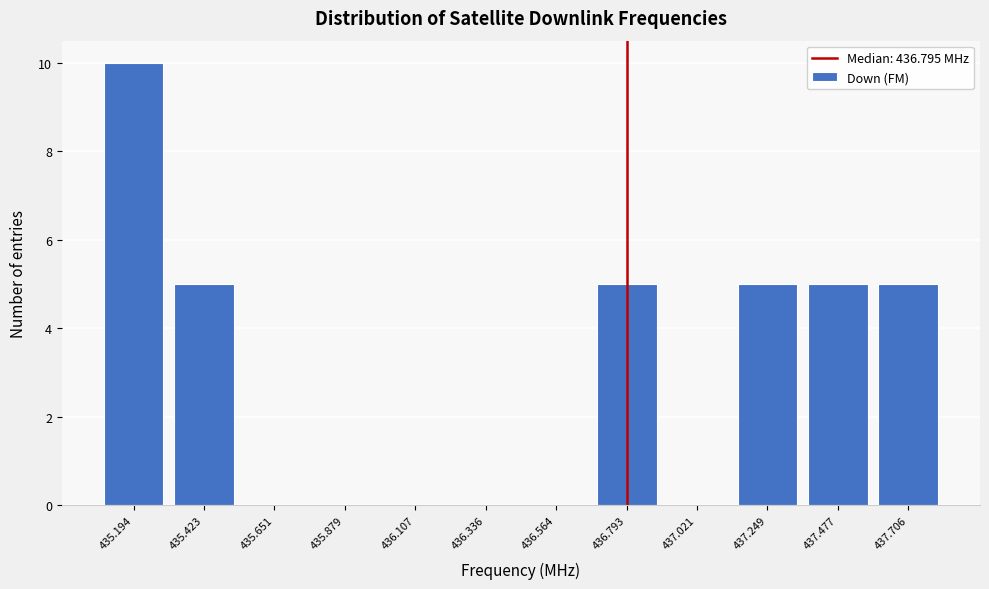

How tall is the bar that spans 437.60 to 437.80 on the x-axis? Neither the bar edges nor the heights are printed on the chart, so give them approximately, as read against the axes.

5